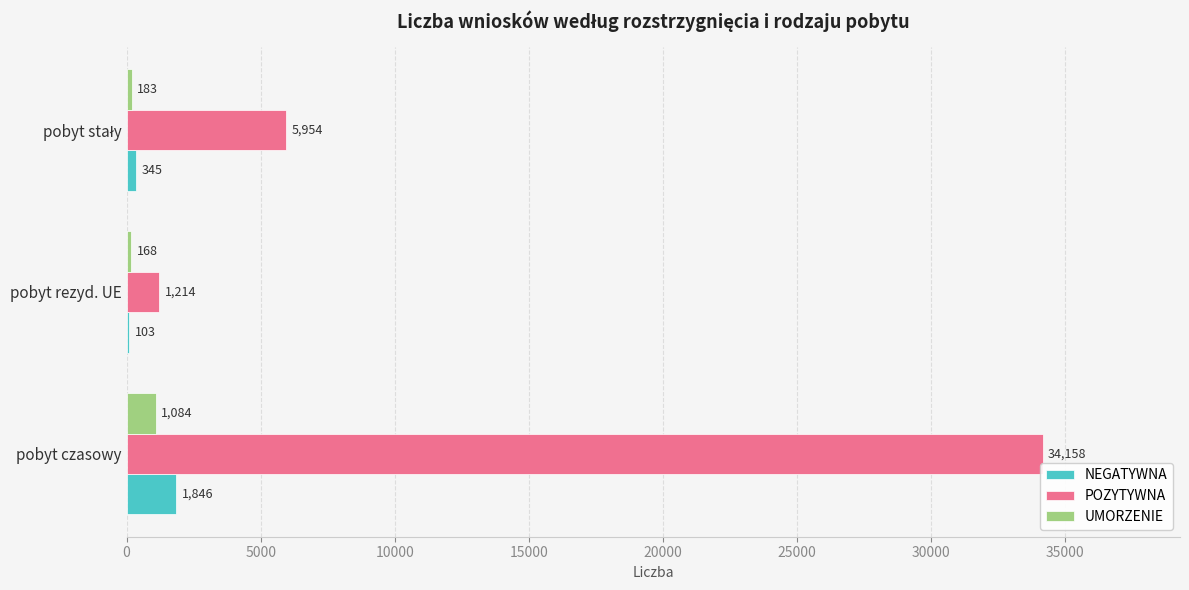

What is the sum of all NEGATYWNA values?

2294